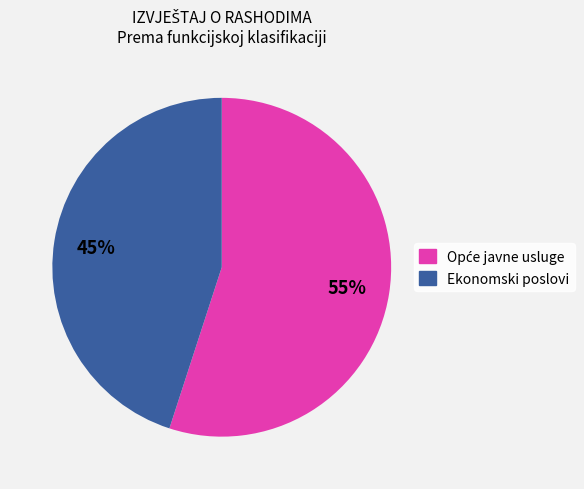

How many slices are in this pie chart?

2